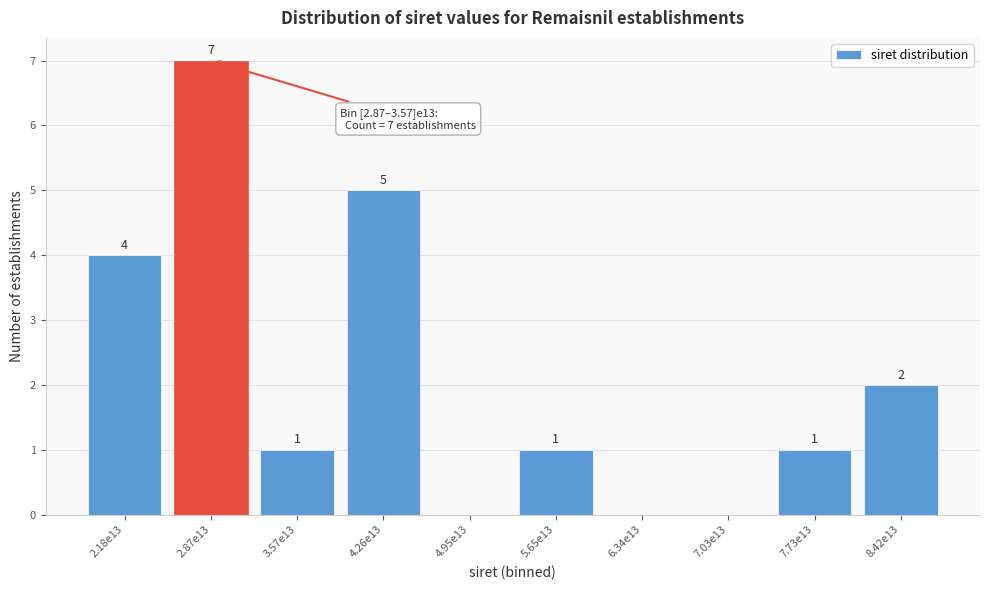

Reading right to left, extract all data points from this chart.

8.42e13=2	7.73e13=1	7.03e13=0	6.34e13=0	5.65e13=1	4.95e13=0	4.26e13=5	3.57e13=1	2.87e13=7	2.18e13=4